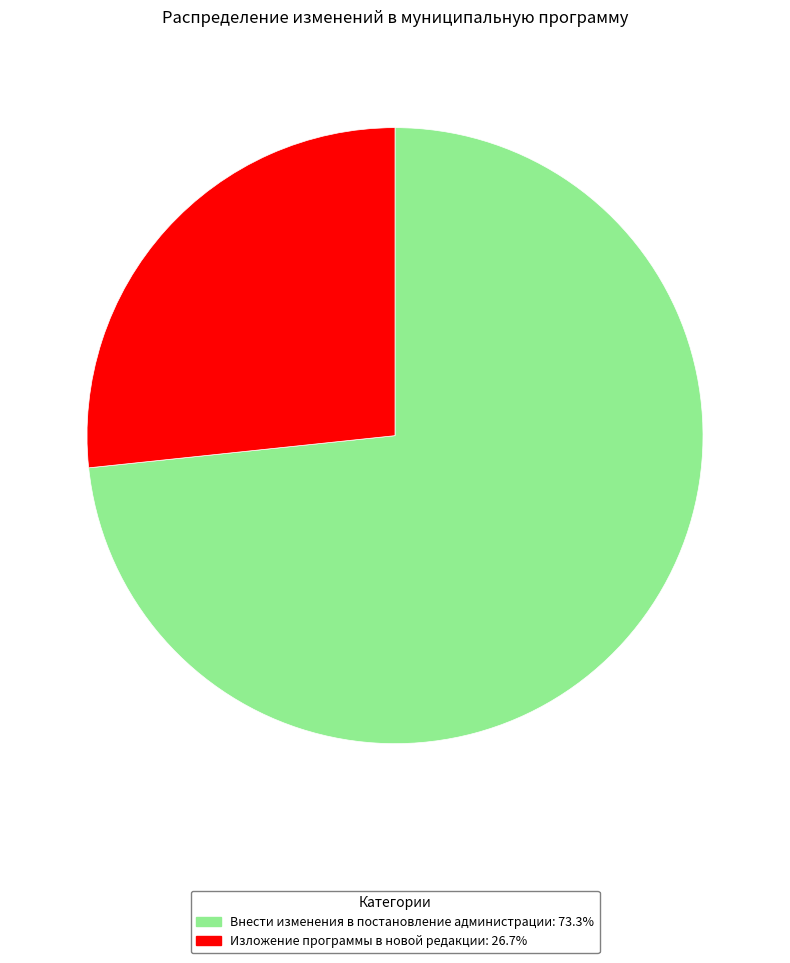

What is the ratio of the value at Изложение программы в новой редакции to the value at Внести изменения в постановление администрации?

0.4